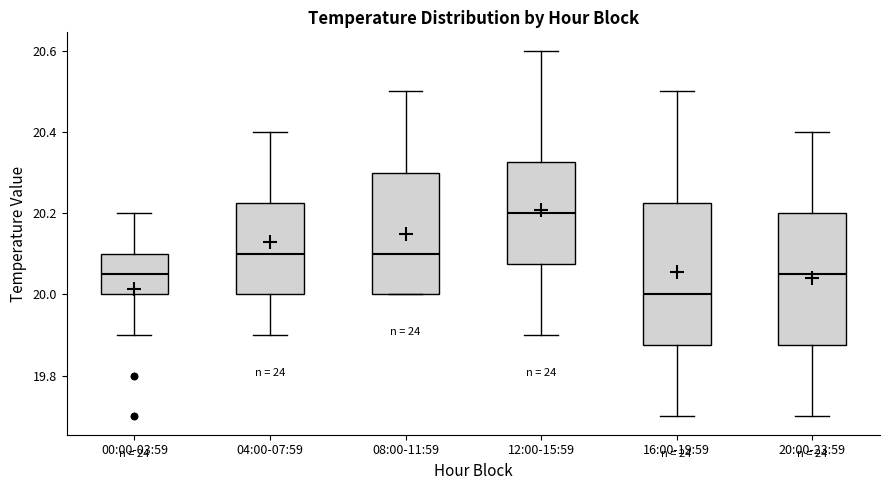

Where is the upper edge of the box for 20:00-23:59 on the y-axis? The values are not printed on the chart, so give them approximately, as read against the axis.

20.20